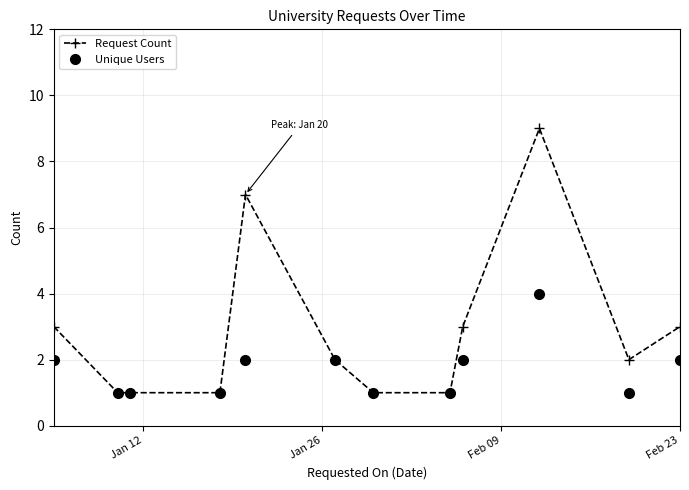

Reading right to left, transcribe all the data shown in this chart.

Request Count: 3	2	9	3	1	1	2	7	1	1	1	3
Unique Users: 2	1	4	2	1	1	2	2	1	1	1	2